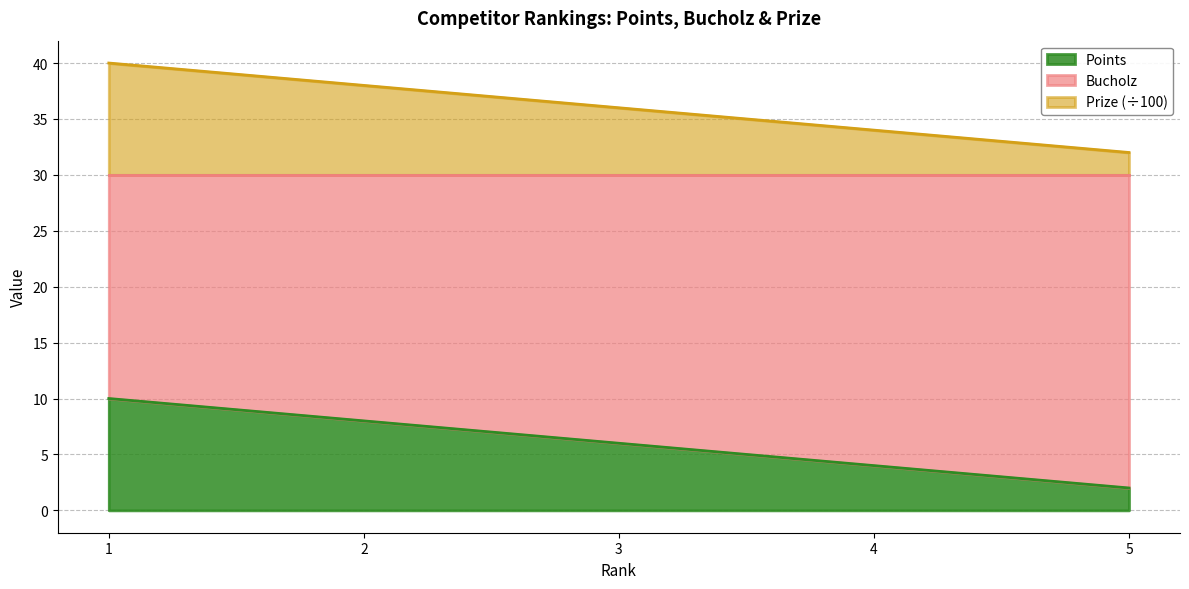

The value of Points at 5 is 1. True or false?

False